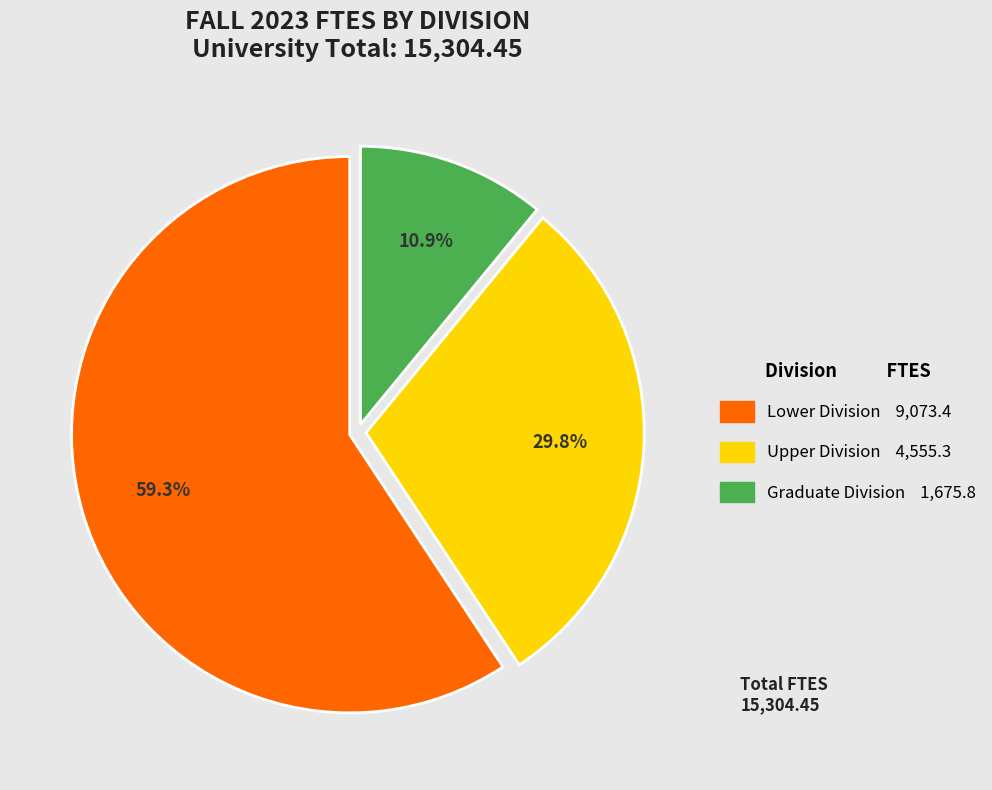

To the nearest percent, what portion does Graduate Division represent?

11%